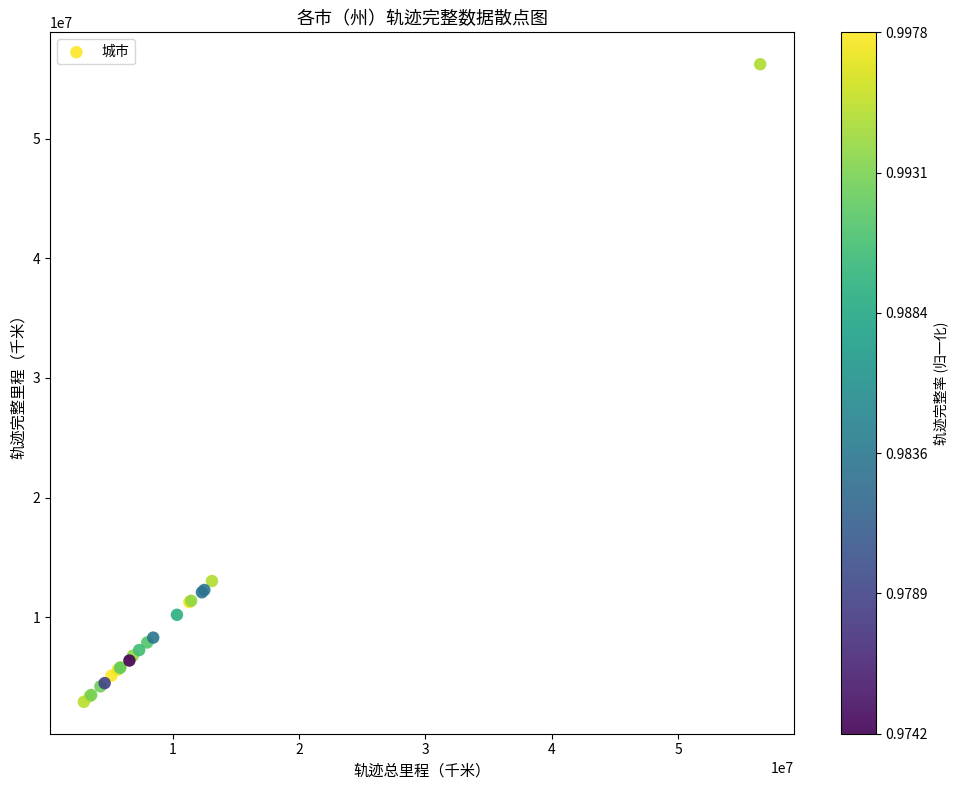

What Y value in the scatter plot is closest to 29578229?

13029545.6